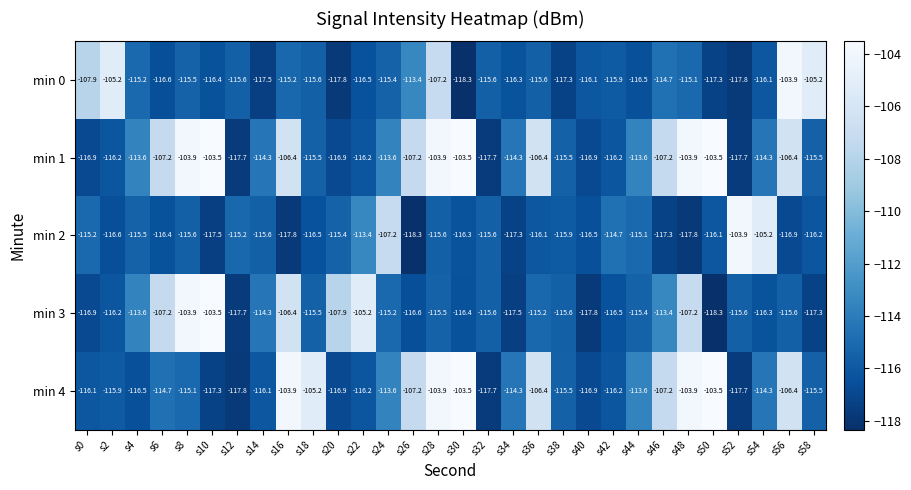

True or false: min 3 has a value of -189.8 at s6.

False